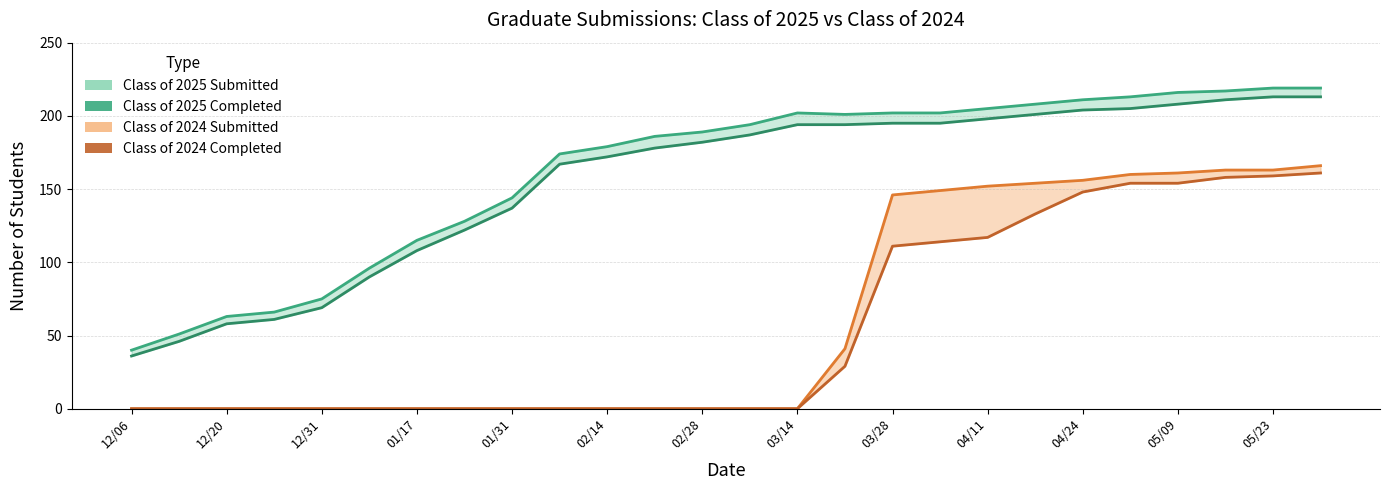

What are all the series names shown in the legend?

Class of 2025 Submitted, Class of 2025 Completed, Class of 2024 Submitted, Class of 2024 Completed